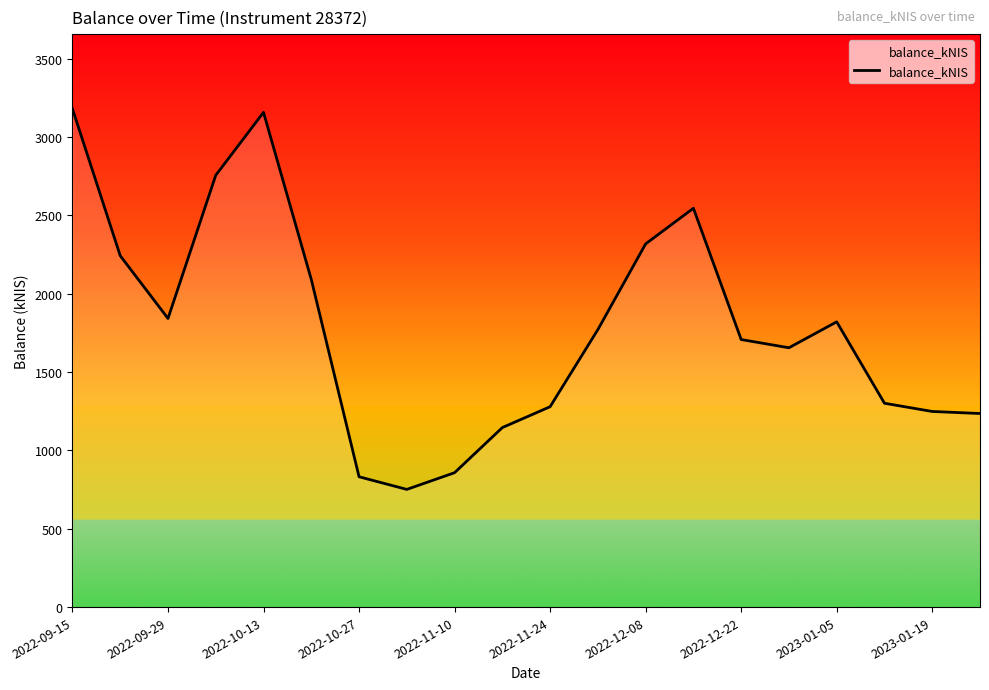

What is the greatest value displayed?

3179.2